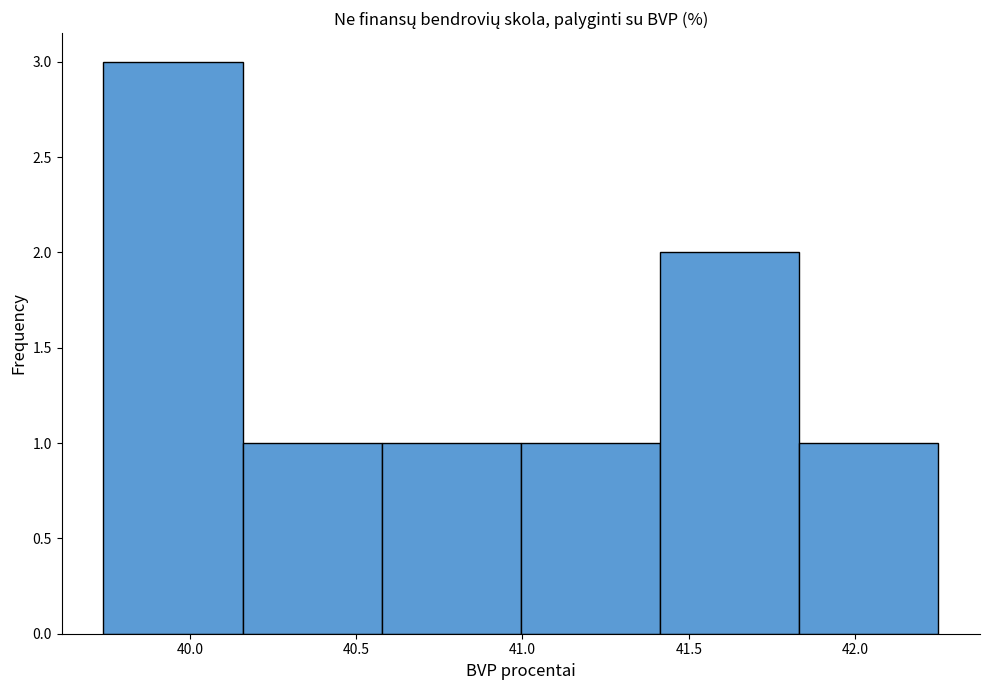

Over which range of the x-axis is the bar tallest?

39.75 to 40.15